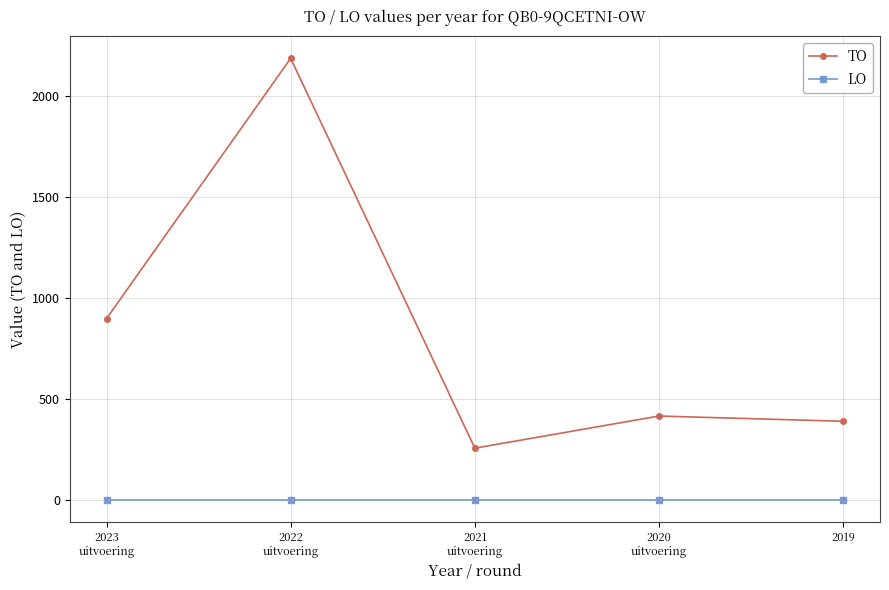

Reading left to right, what are all the values shown in this chart?

TO: 2023
uitvoering=898	2022
uitvoering=2186	2021
uitvoering=257	2020
uitvoering=416	2019=390
LO: 2023
uitvoering=0	2022
uitvoering=0	2021
uitvoering=0	2020
uitvoering=0	2019=0